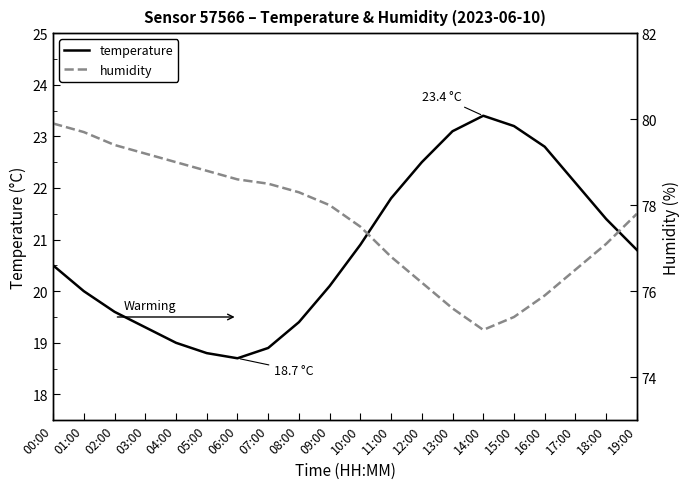

True or false: humidity and temperature intersect in this chart.

False